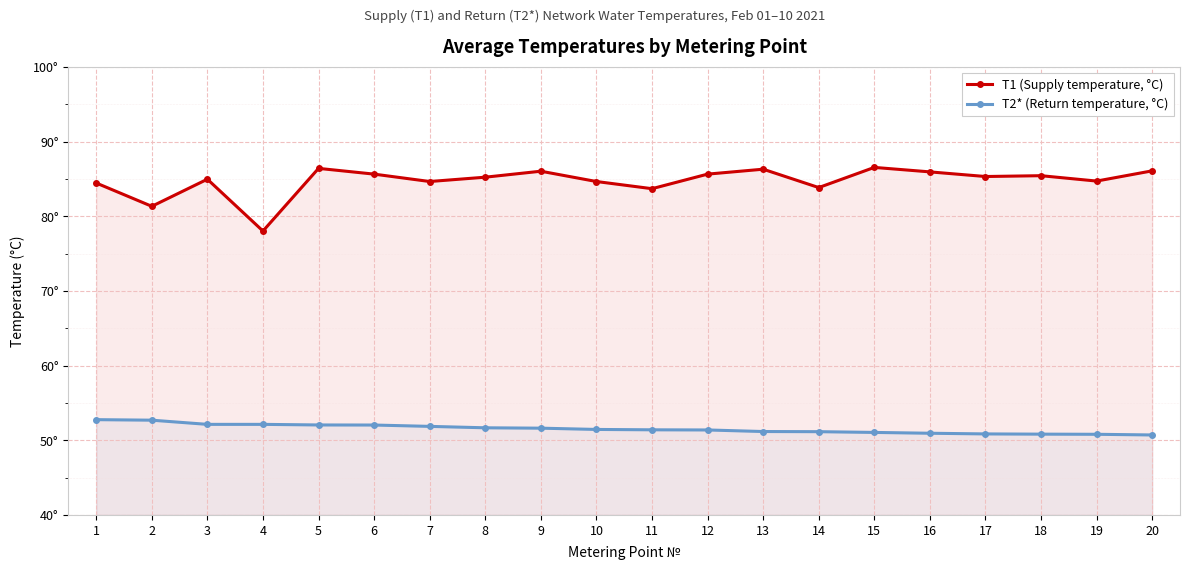

What is the difference between the T2* (Return temperature, °C) values at 18 and 3?

1.3